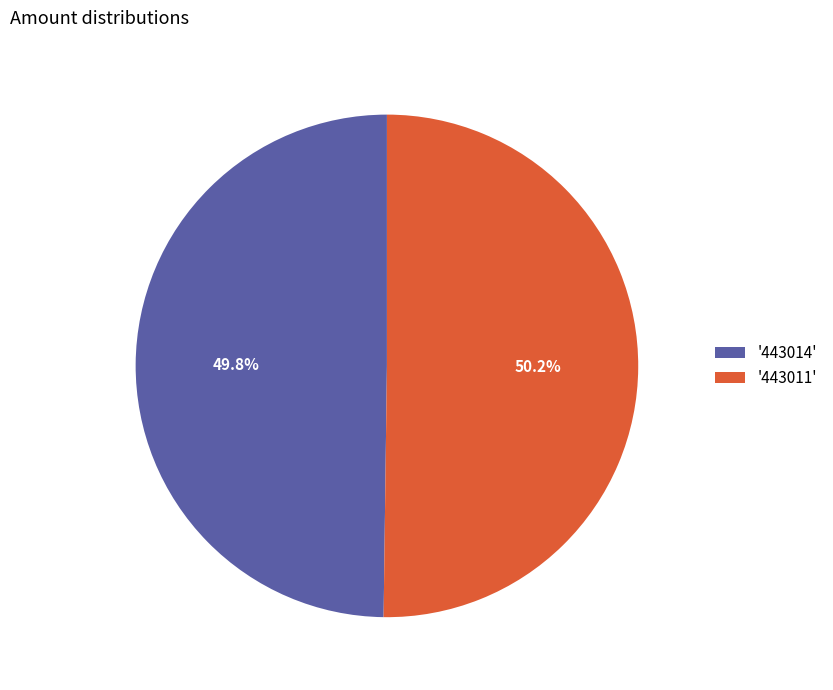

Is there any slice that represents more than half of the pie?

Yes